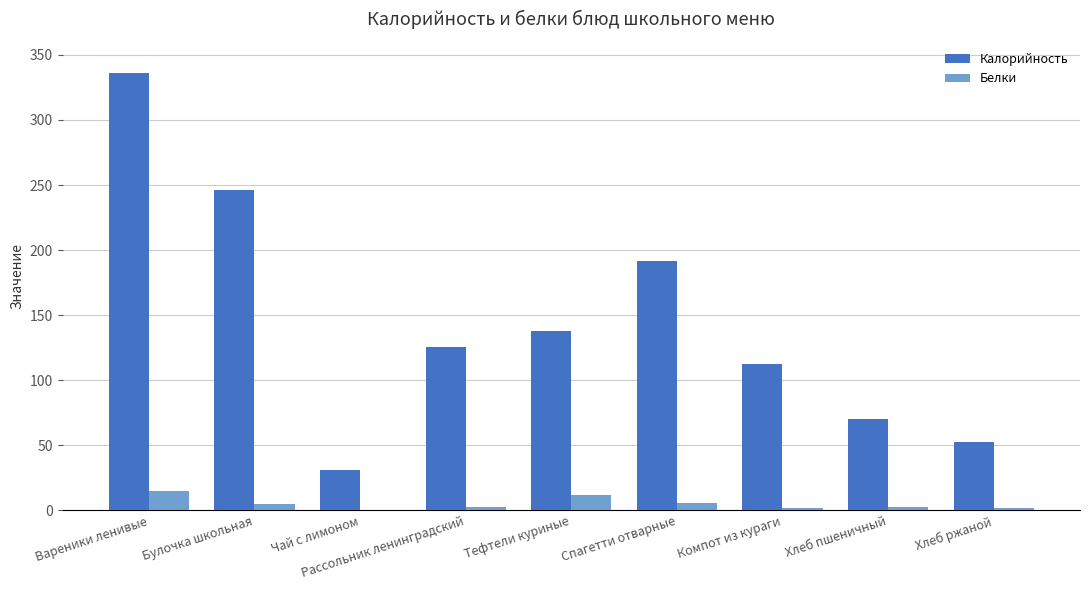

Is the value of Калорийность at Рассольник ленинградский greater than the value of Белки at Компот из кураги?

Yes